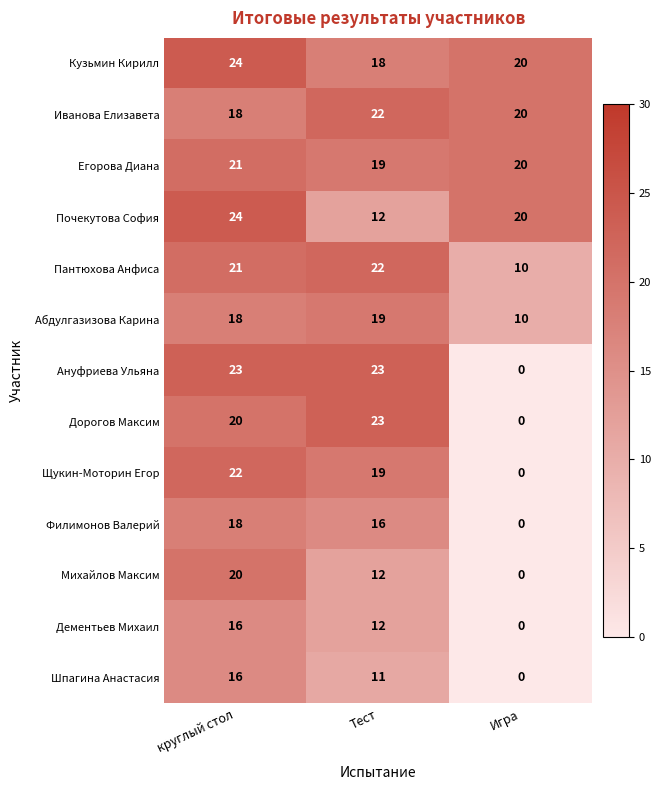

Which series has the largest total across all categories?

Кузьмин Кирилл